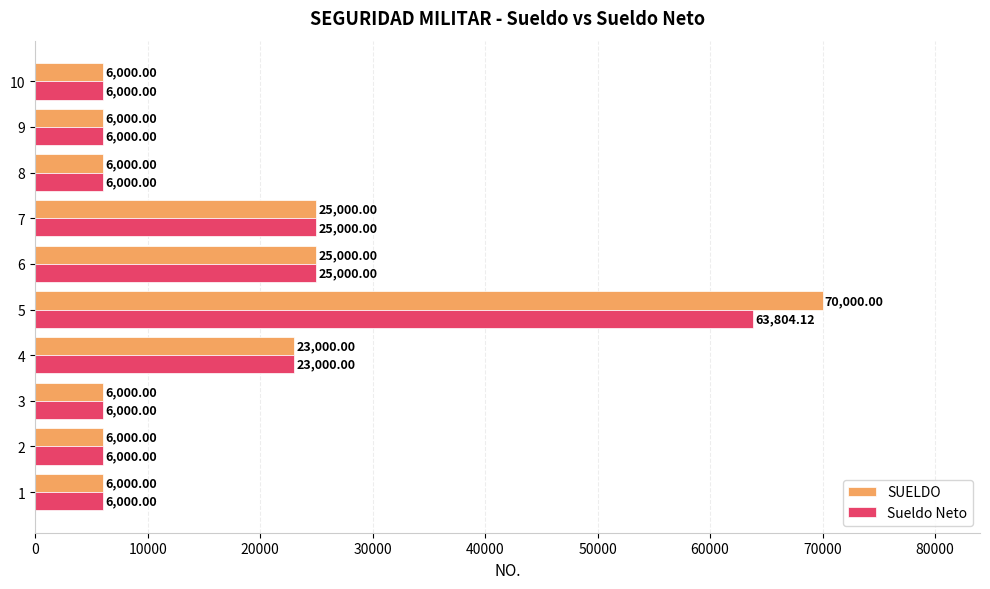

What is the greatest value displayed?

70000.0